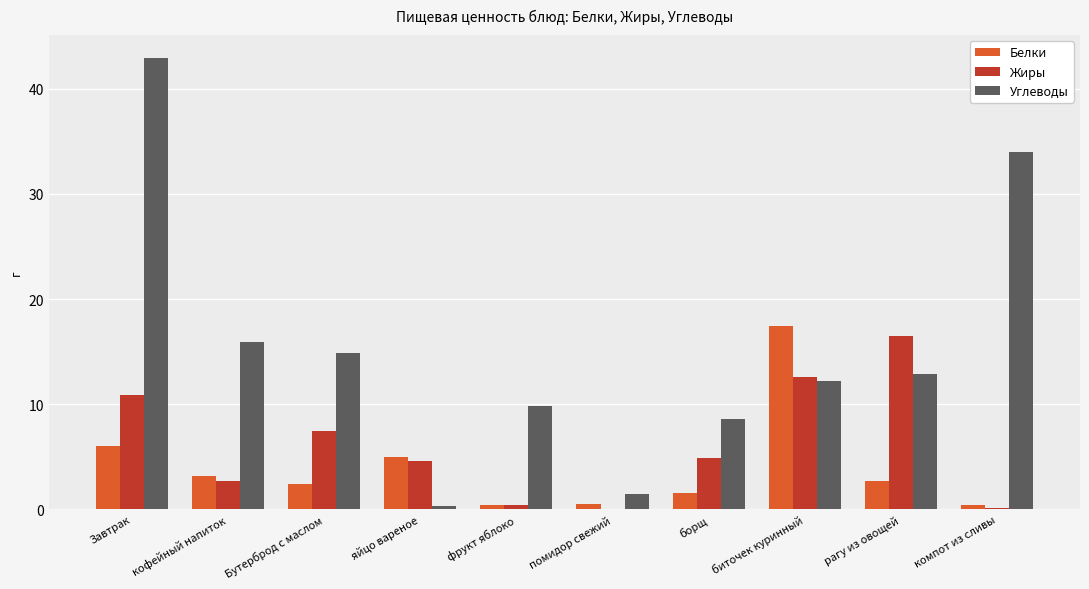

True or false: Углеводы has a value of 19.5 at биточек куринный.

False